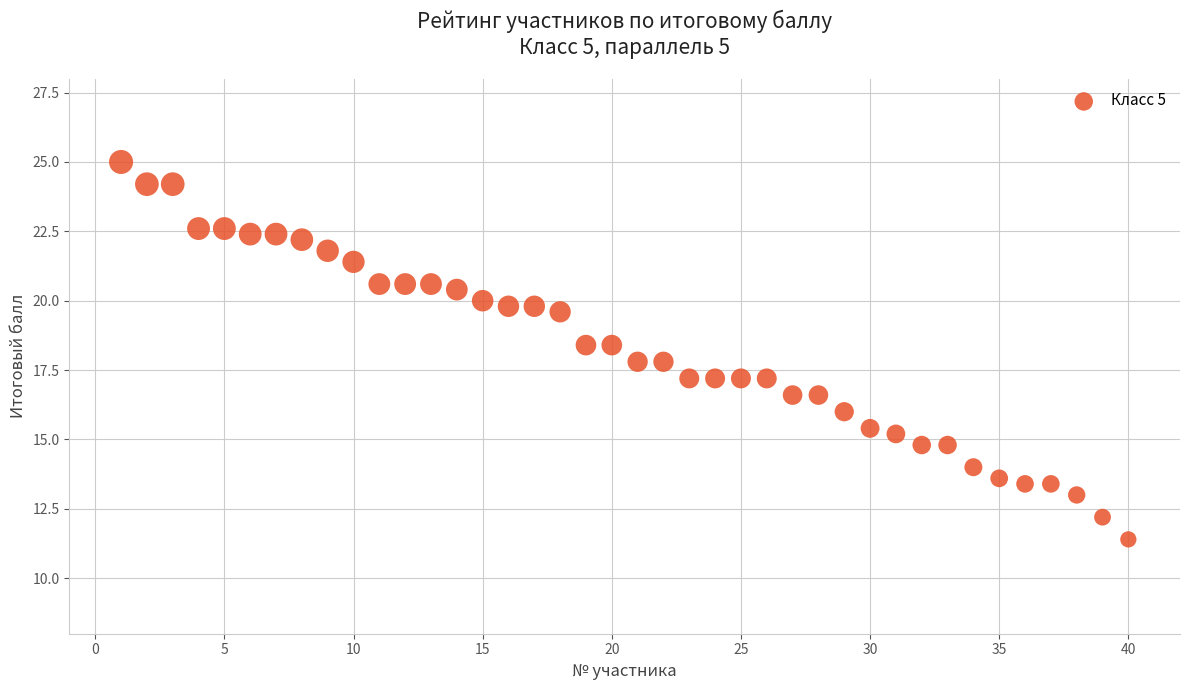

What is the range of Y values (max minus min)?

13.6